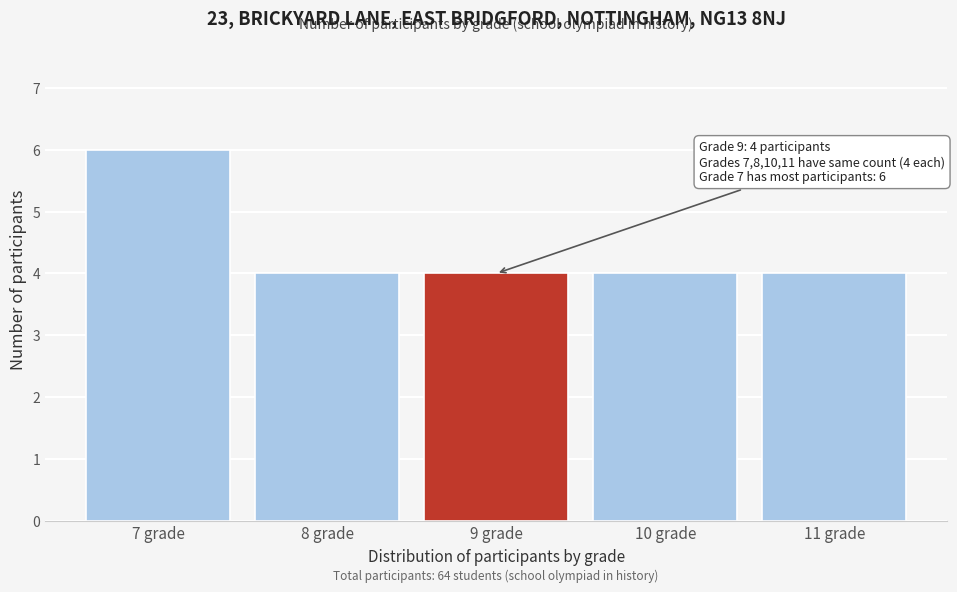

Reading left to right, extract all data points from this chart.

6	4	4	4	4